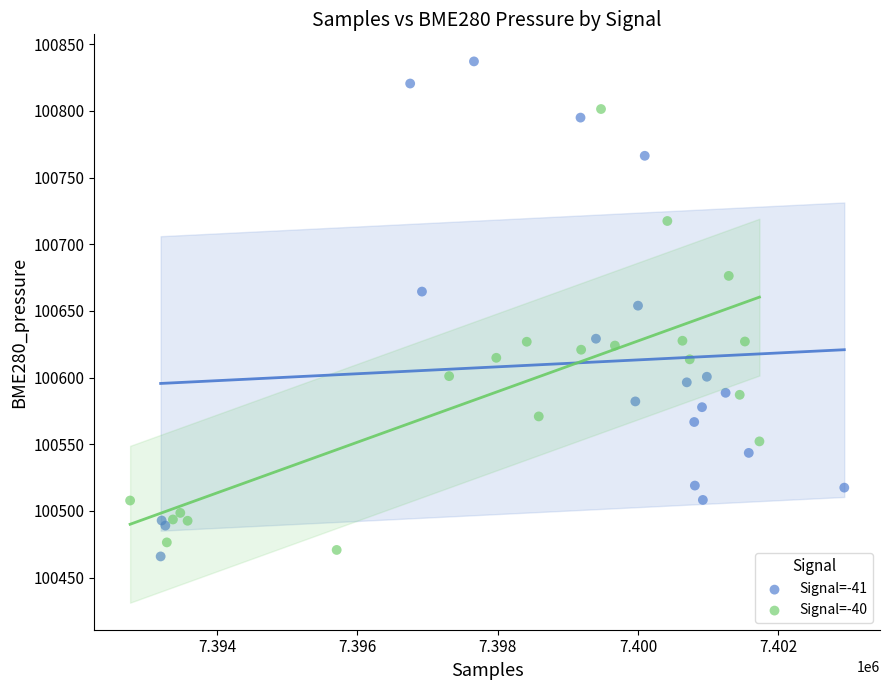

Which series reaches the maximum Y coordinate?

Signal=-41